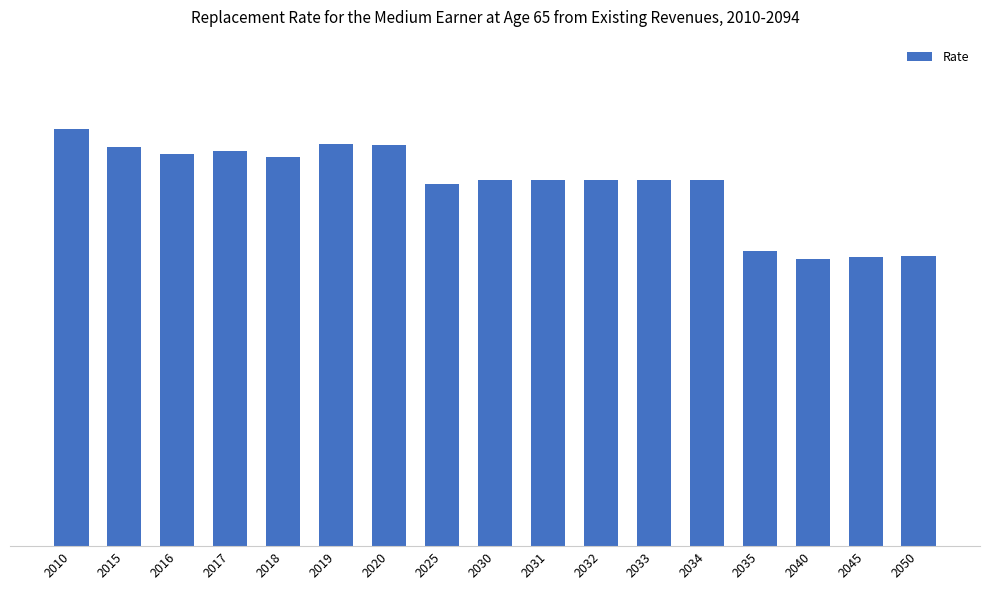

Rank the categories by value from highest to lowest.

2010, 2019, 2020, 2015, 2017, 2016, 2018, 2030, 2031, 2032, 2033, 2034, 2025, 2035, 2050, 2045, 2040